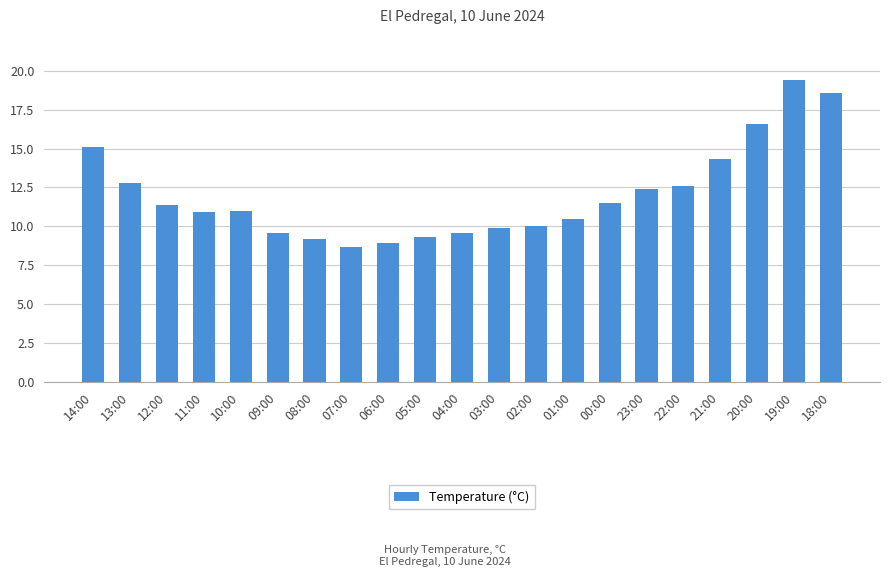

Approximately how many times larger is the value at 03:00 compared to 06:00?

1.1